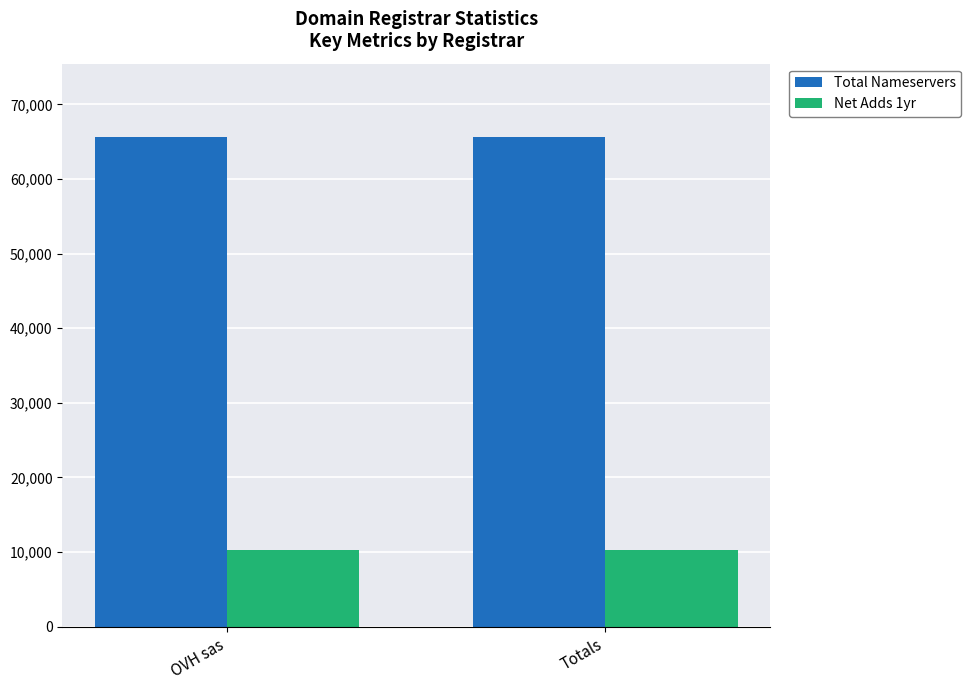

What is the highest value of the Net Adds 1yr series?

10236